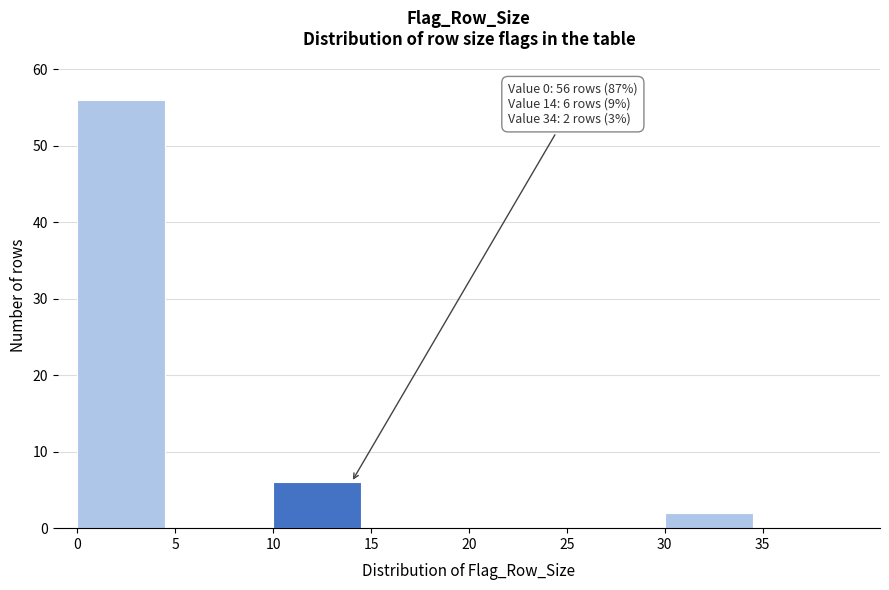

Reading left to right, list all the values displayed in this chart.

0=56	5=0	10=6	15=0	20=0	25=0	30=2	35=0